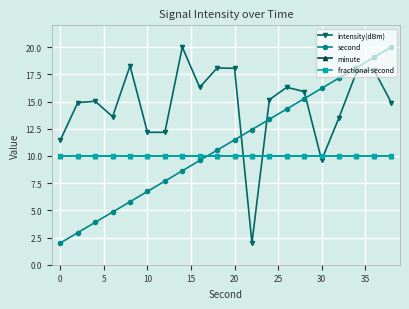

Is this an area chart (filled region under the line)?

No